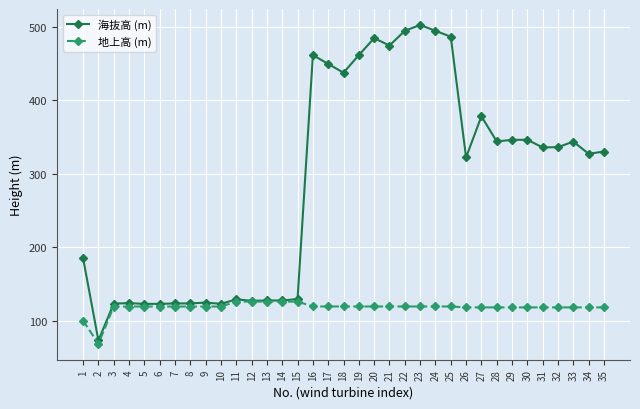

What is the sum of all 地上高 (m) values?

4124.1